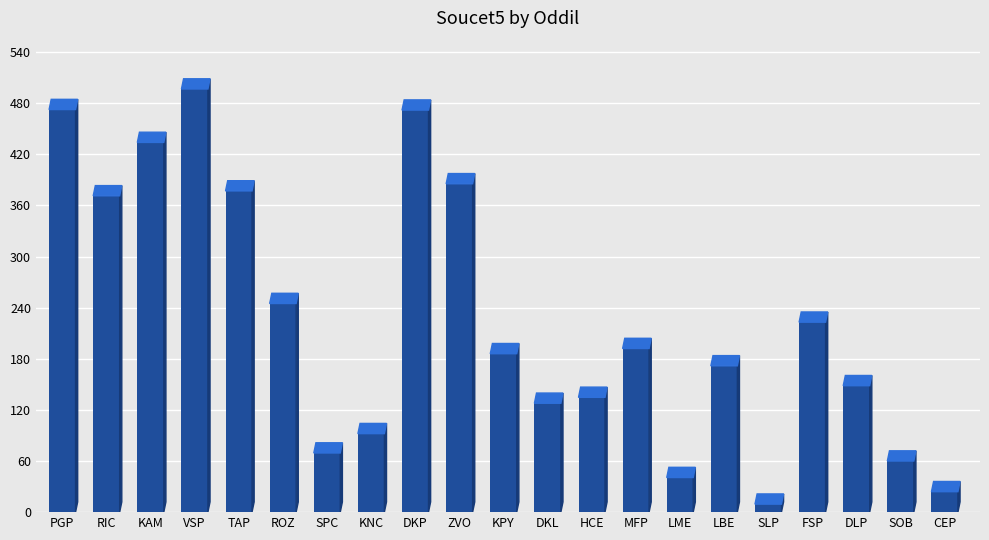

What is the sum of all values?

4733.9